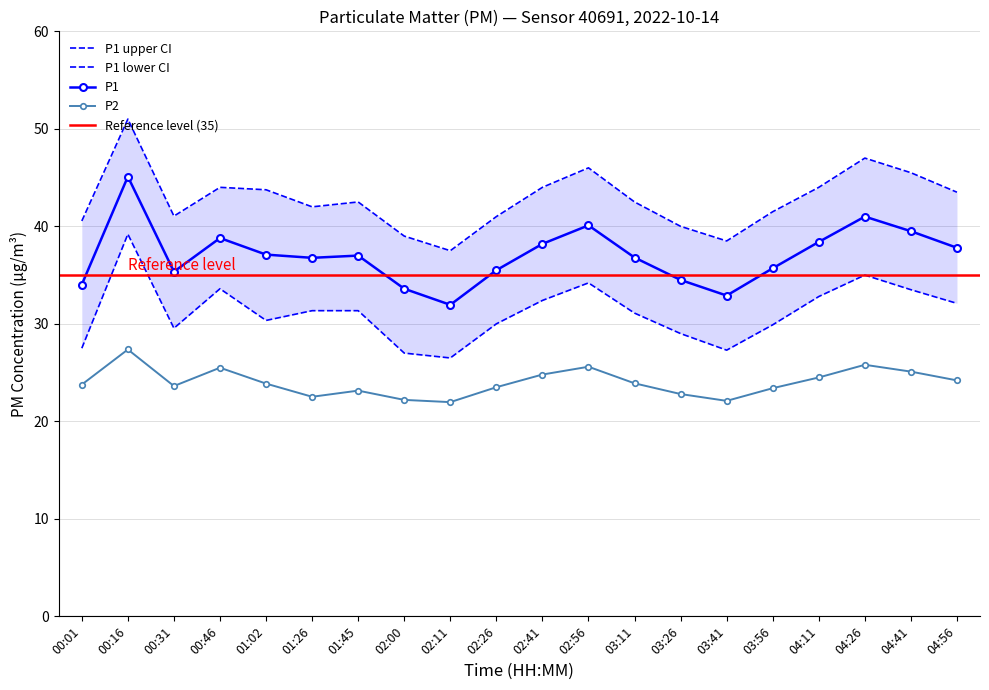

Between 04:11 and 02:56, which is larger?

02:56